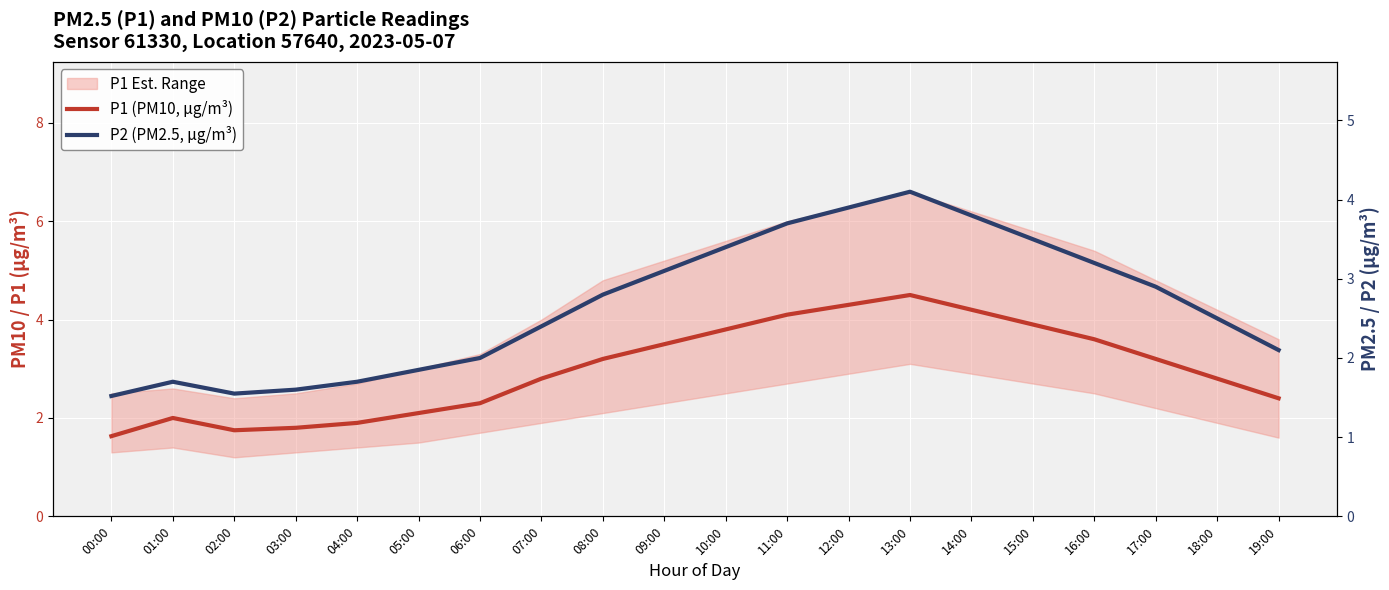

Rank the series by their average value, from highest to lowest.

P1 (PM10, µg/m³), P2 (PM2.5, µg/m³)